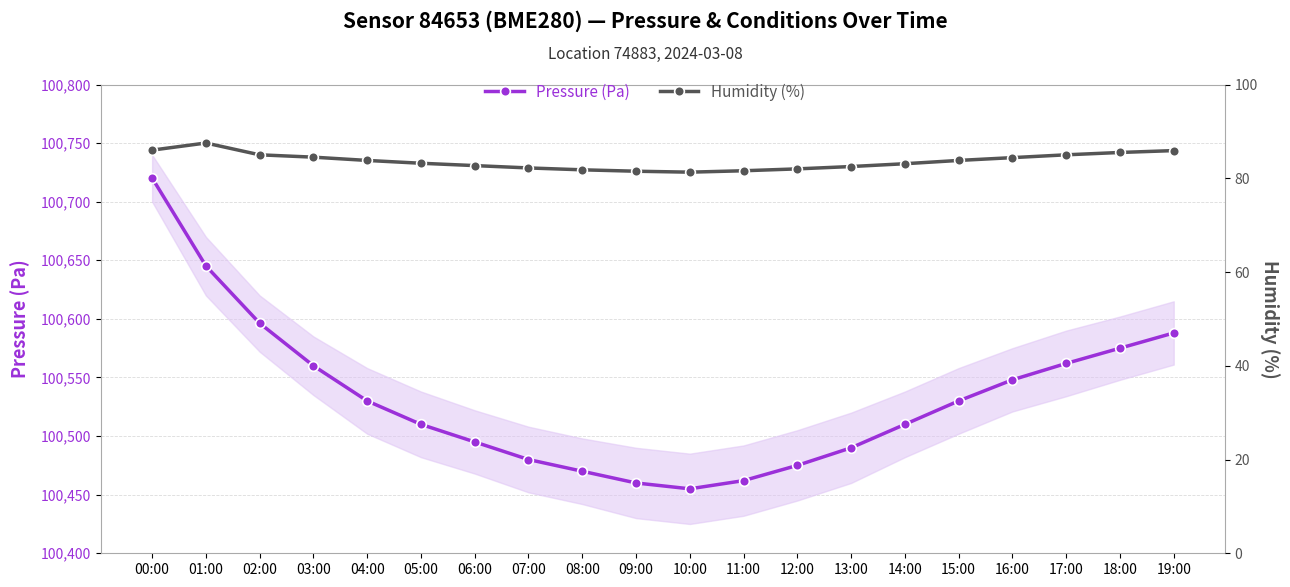

How many data points does each series have?

20